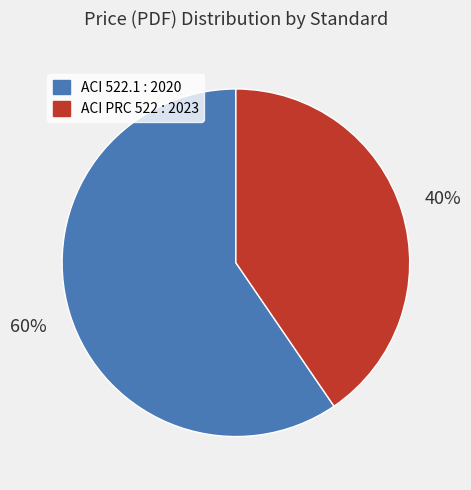

To the nearest percent, what is the combined percentage of ACI 522.1 : 2020 and ACI PRC 522 : 2023?

100%